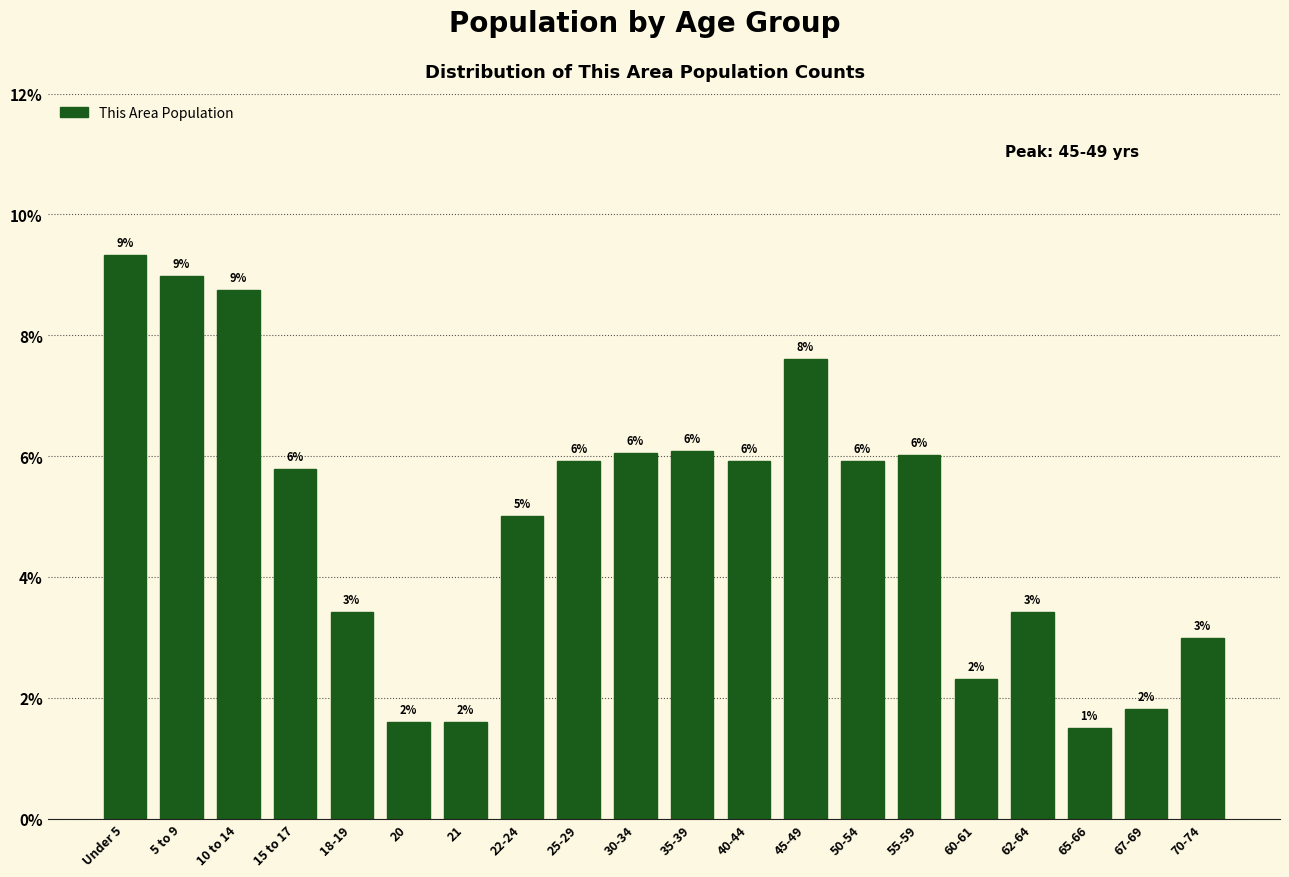

Which label corresponds to the smallest value in the chart?

65-66